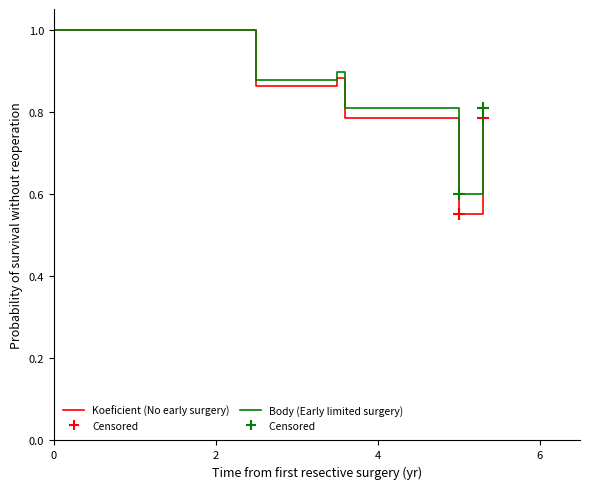

What is the greatest value displayed?

1.0